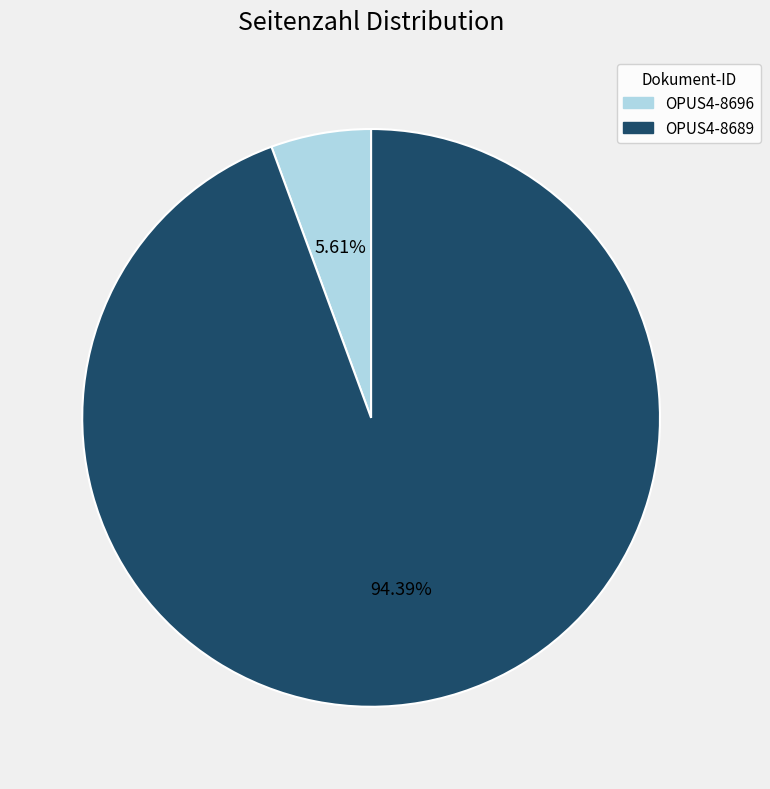

To the nearest percent, what is the combined percentage of OPUS4-8689 and OPUS4-8696?

100%